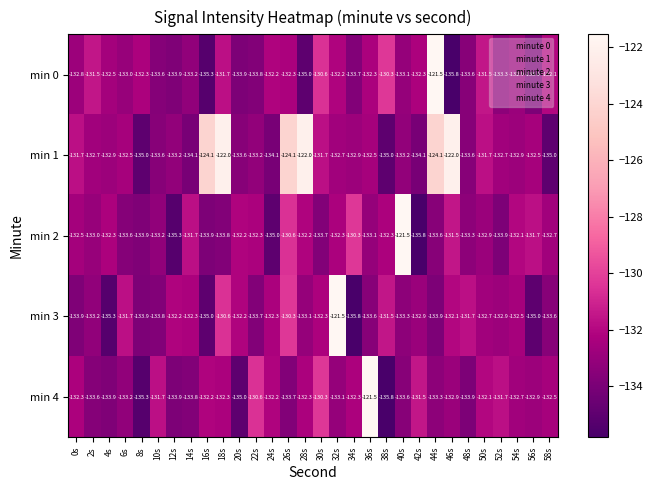

What is the sum of all min 1 values?

-3935.4